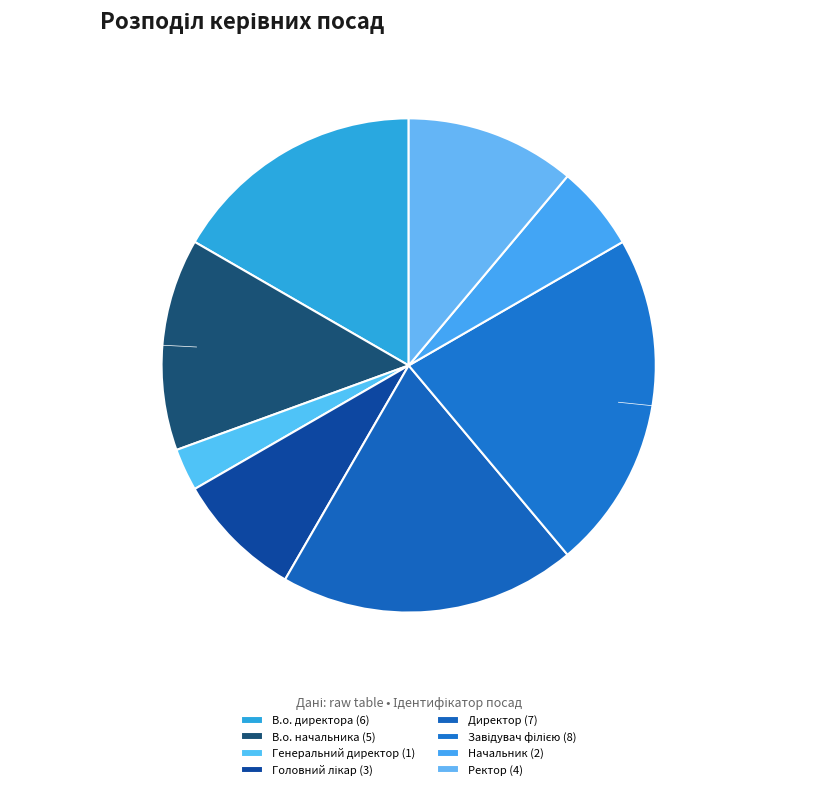

Does Ректор represent more than half of the total?

No